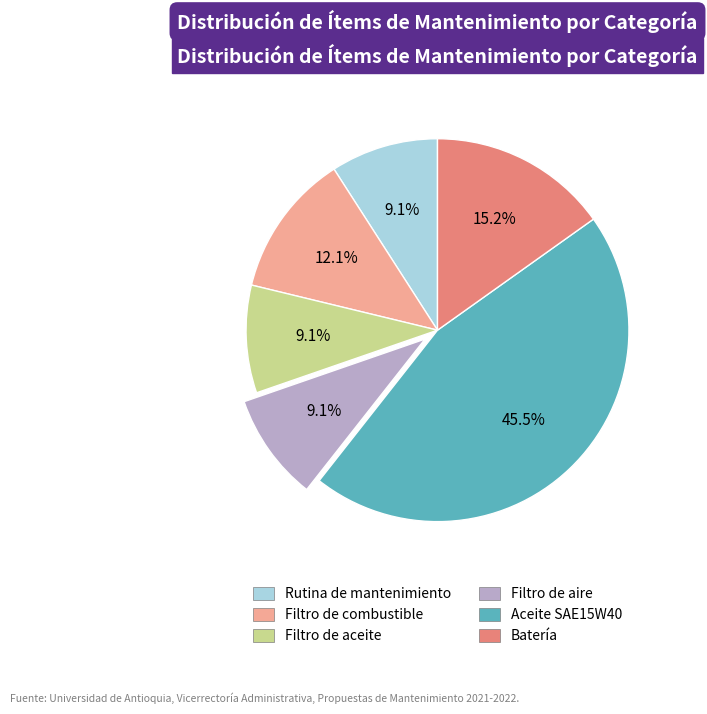

To the nearest percent, what is the average slice percentage?

17%